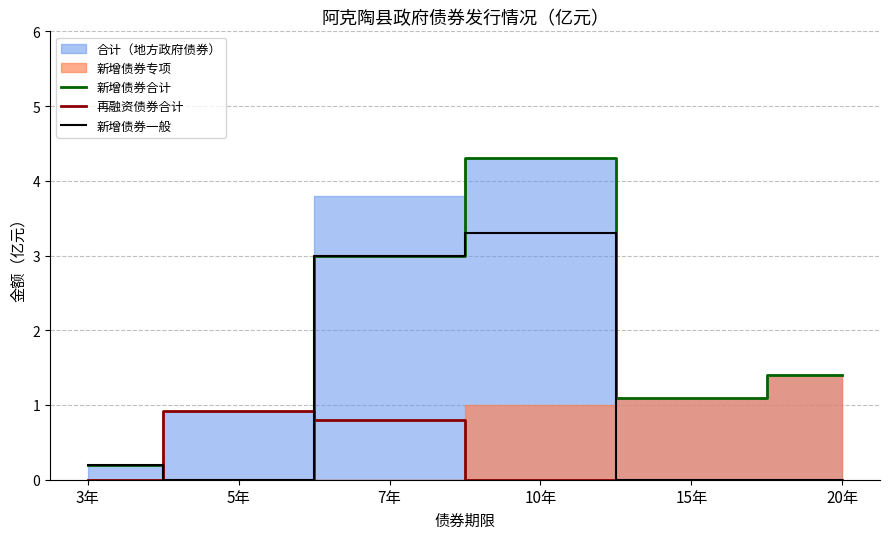

At which label does 新增债券合计 reach its minimum?

5年